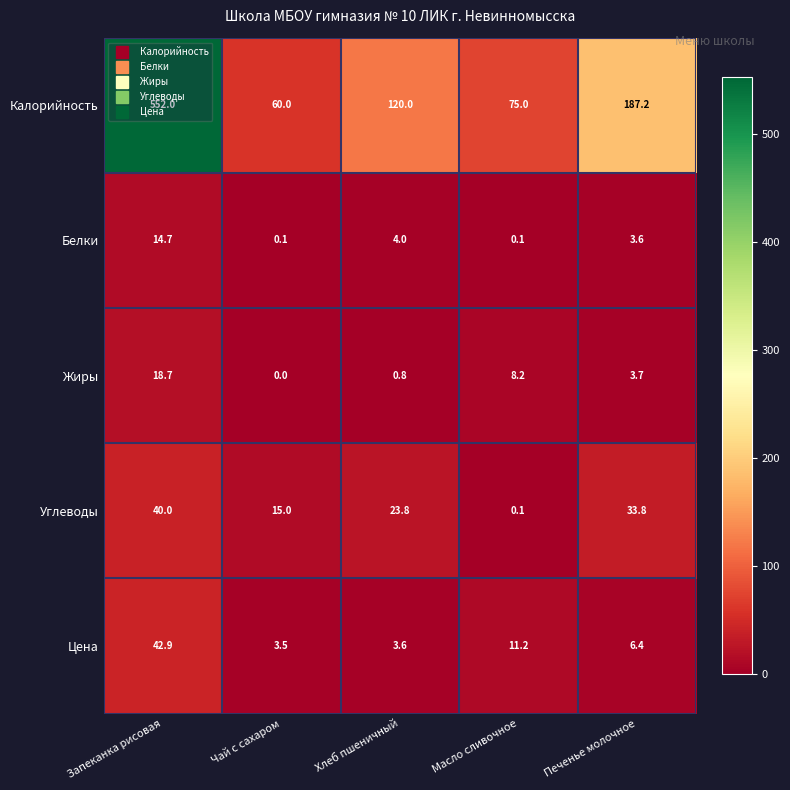

The Цена series shows 14.4 at Запеканка рисовая. True or false?

False